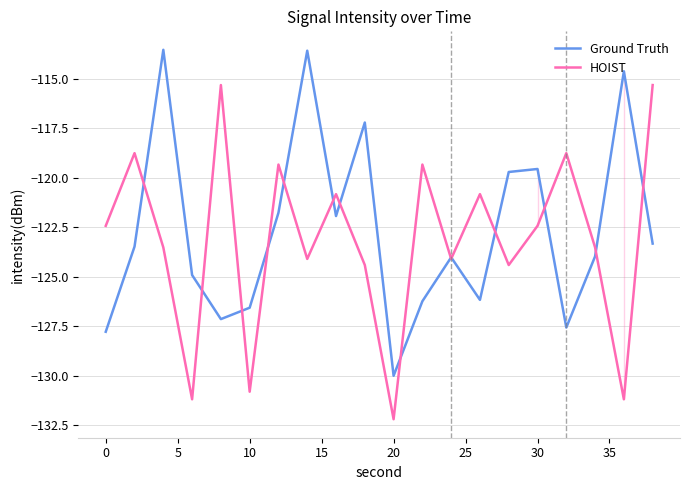

What is the minimum value for HOIST?

-132.2